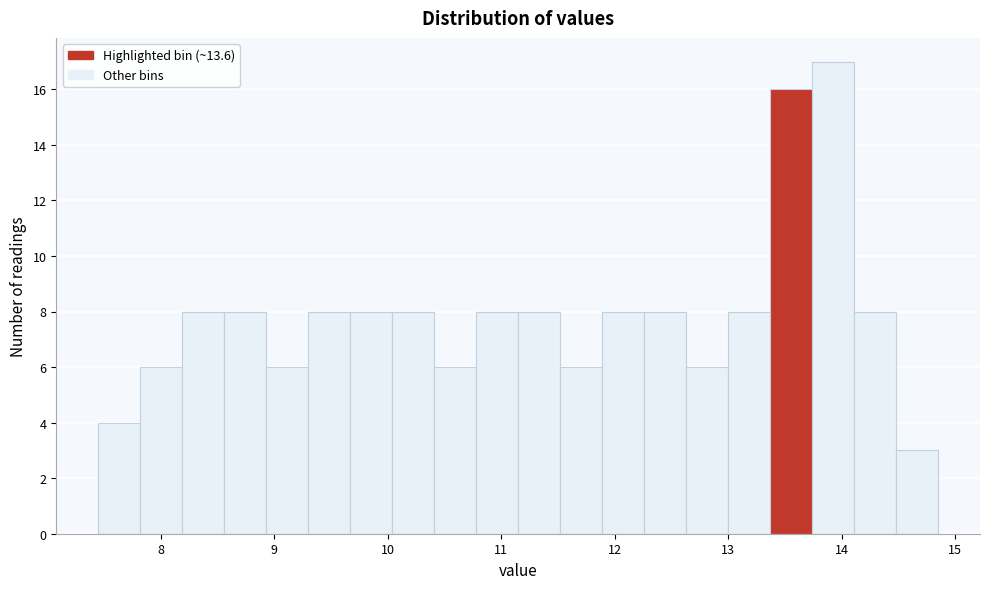

Around what value on the x-axis is the tallest bar? Give the approximate position of its centre, as read against the axis.

13.9